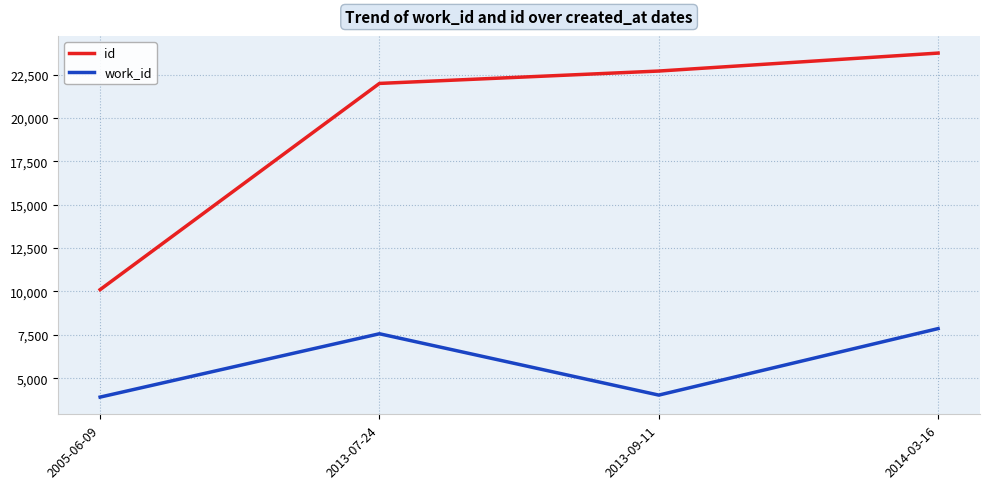

Which series has the largest total across all categories?

id